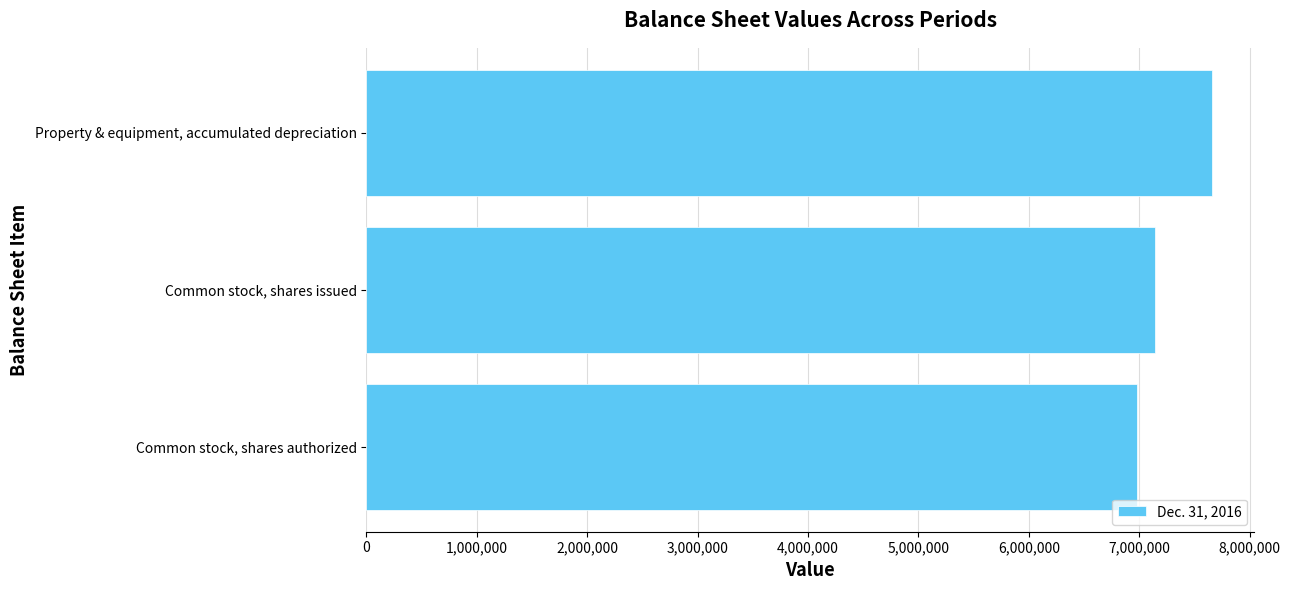

What is the difference between the values at Common stock, shares issued and Property & equipment, accumulated depreciation?

516278